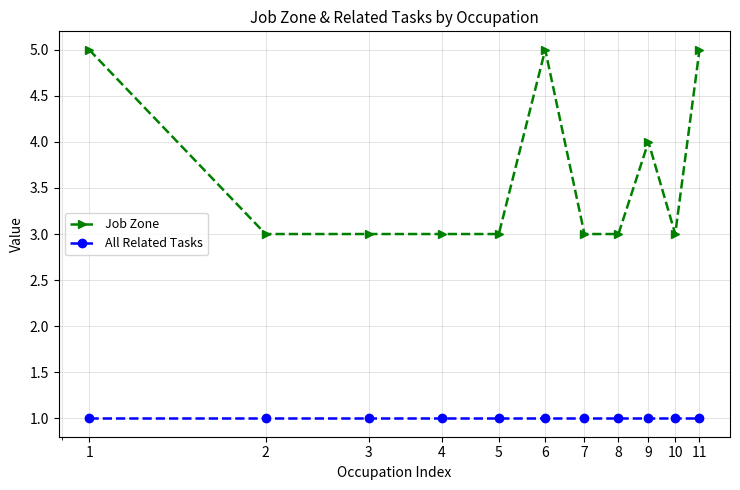

What is the highest value of the Job Zone series?

5